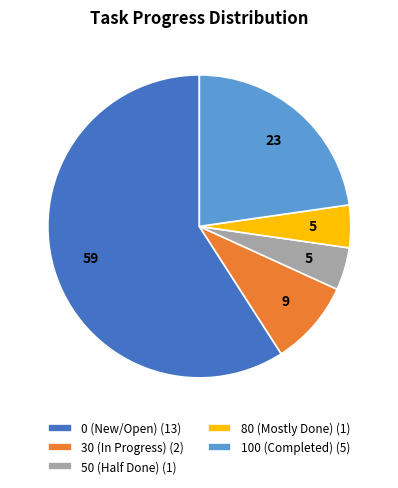

Which category has the biggest portion of the pie?

0 (New/Open) (13)